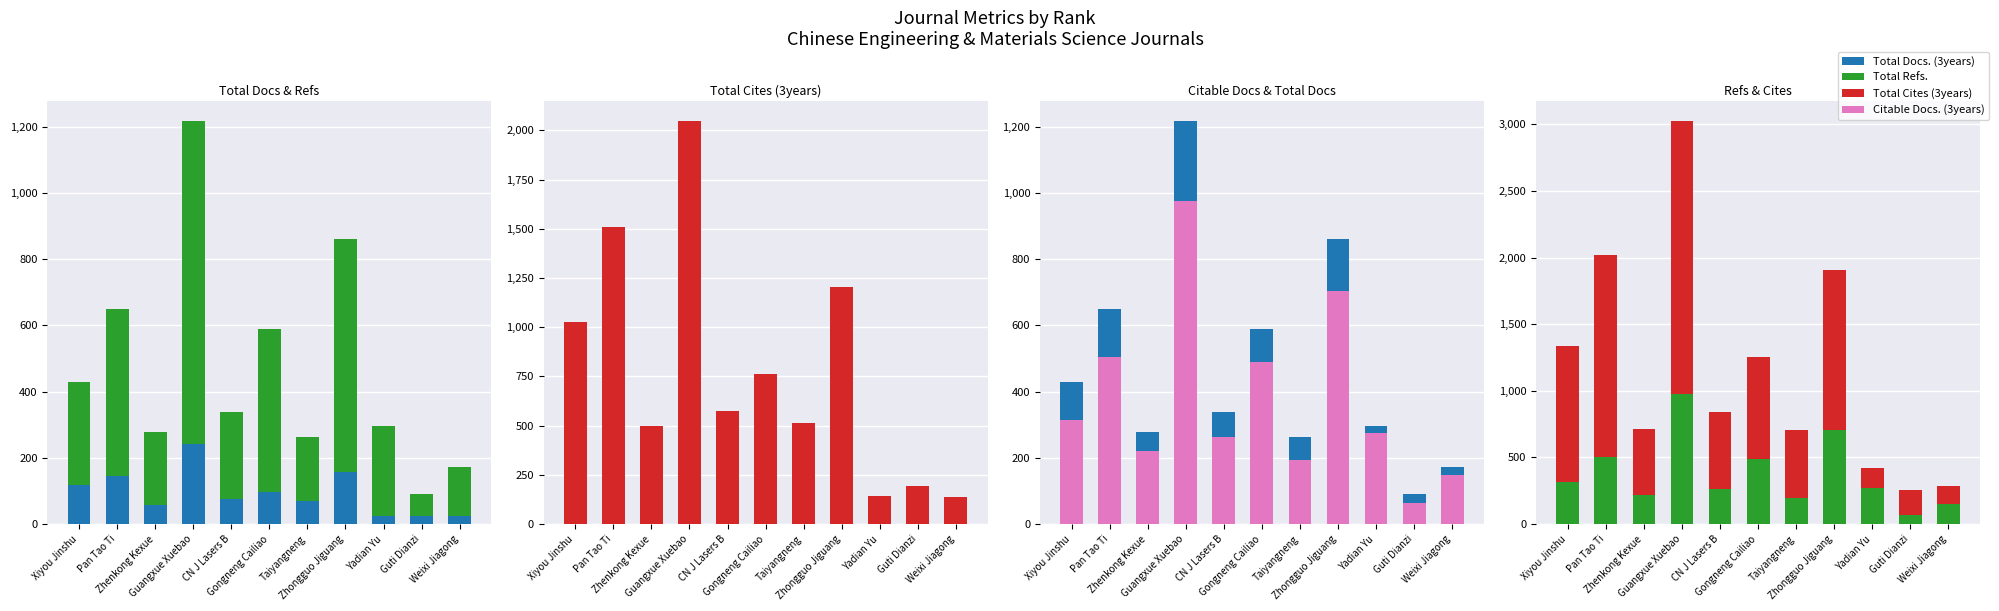

What are all the series names shown in the legend?

Total Docs. (3years), Total Refs., Total Cites (3years), Citable Docs. (3years)